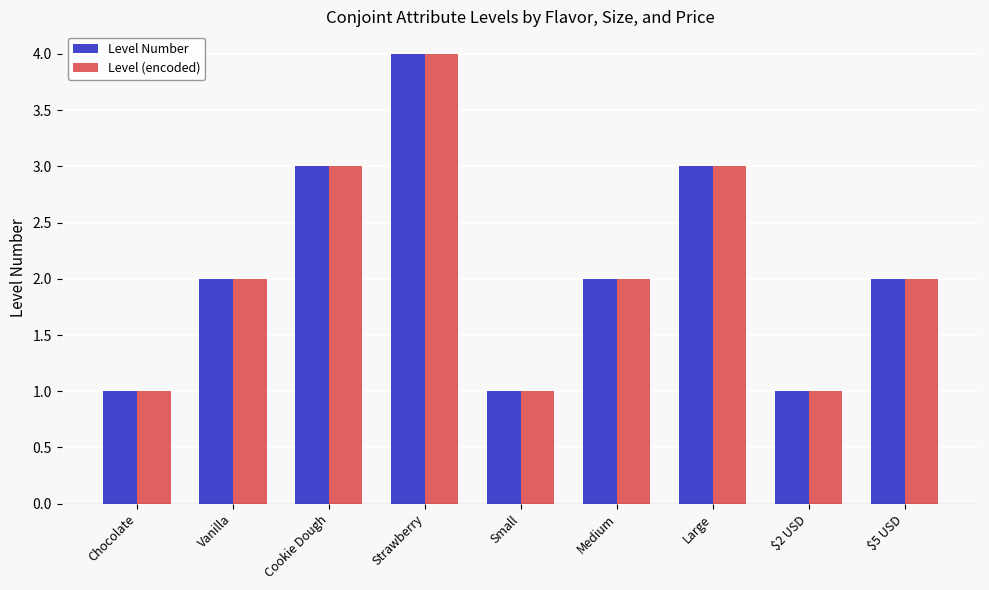

At which category is the sum across all series the highest?

Strawberry